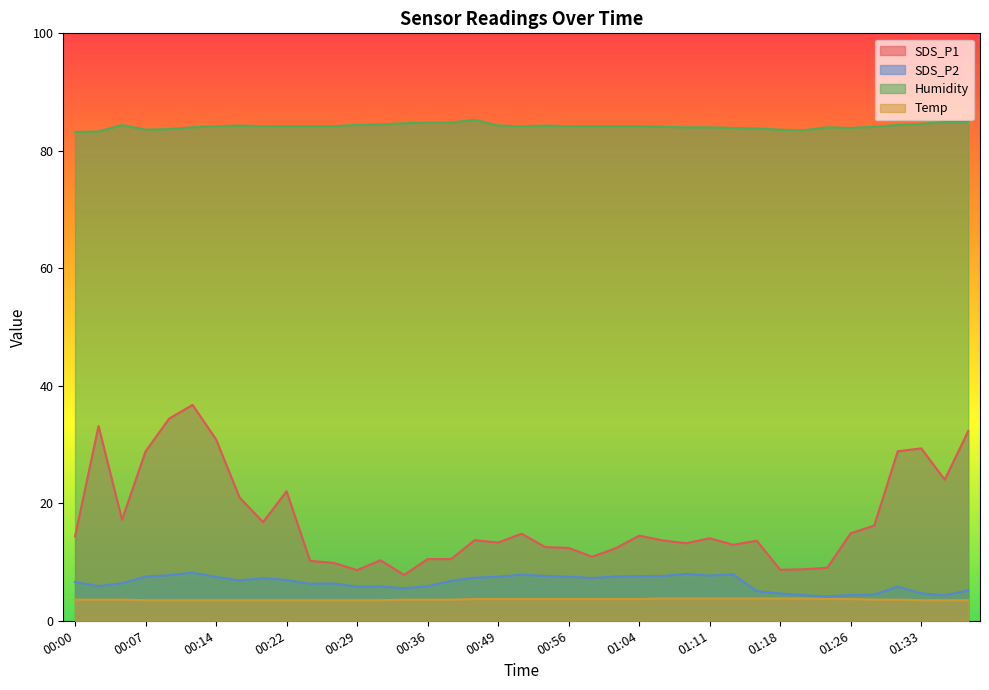

True or false: Temp has more than 2 points higher than both neighbors.

False